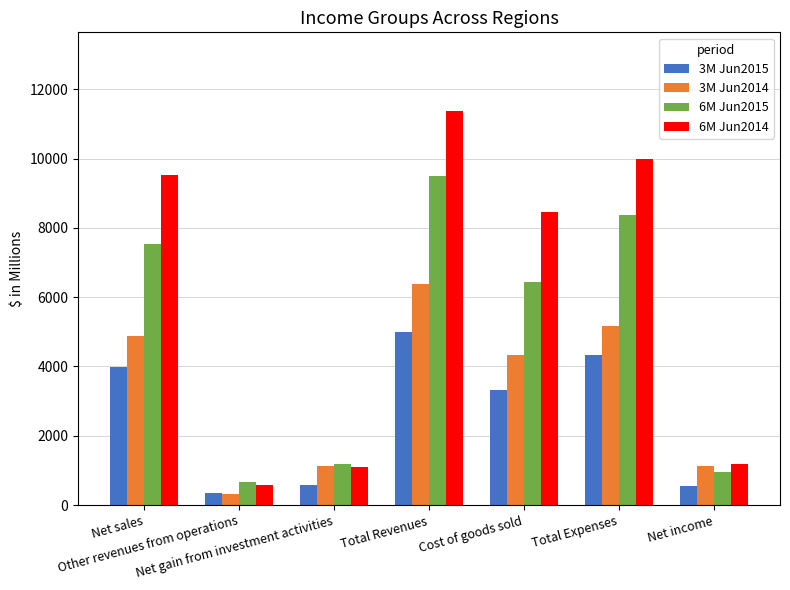

What is the sum of all 6M Jun2014 values?

42240